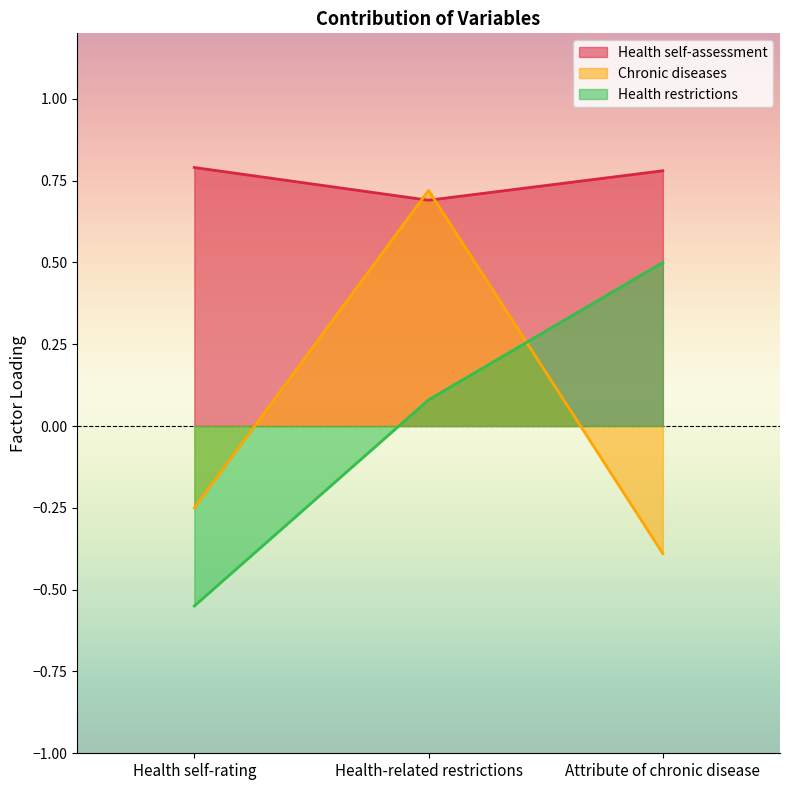

What position from the right is Health self-rating?

3